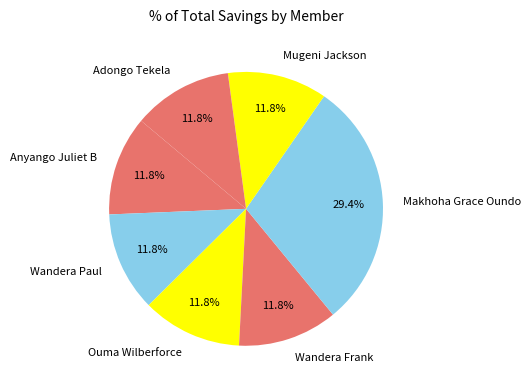

What is the ratio of the value at Anyango Juliet B to the value at Ouma Wilberforce?

1.0